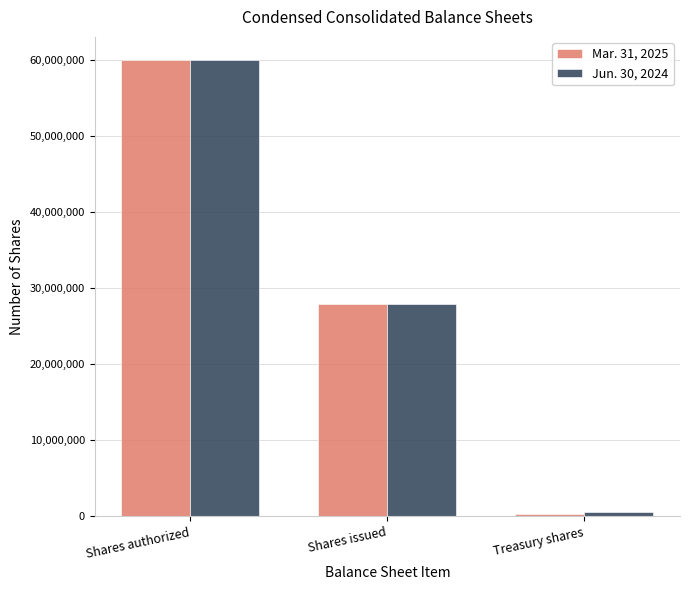

What is the label of the 2nd bar from the right?

Shares issued